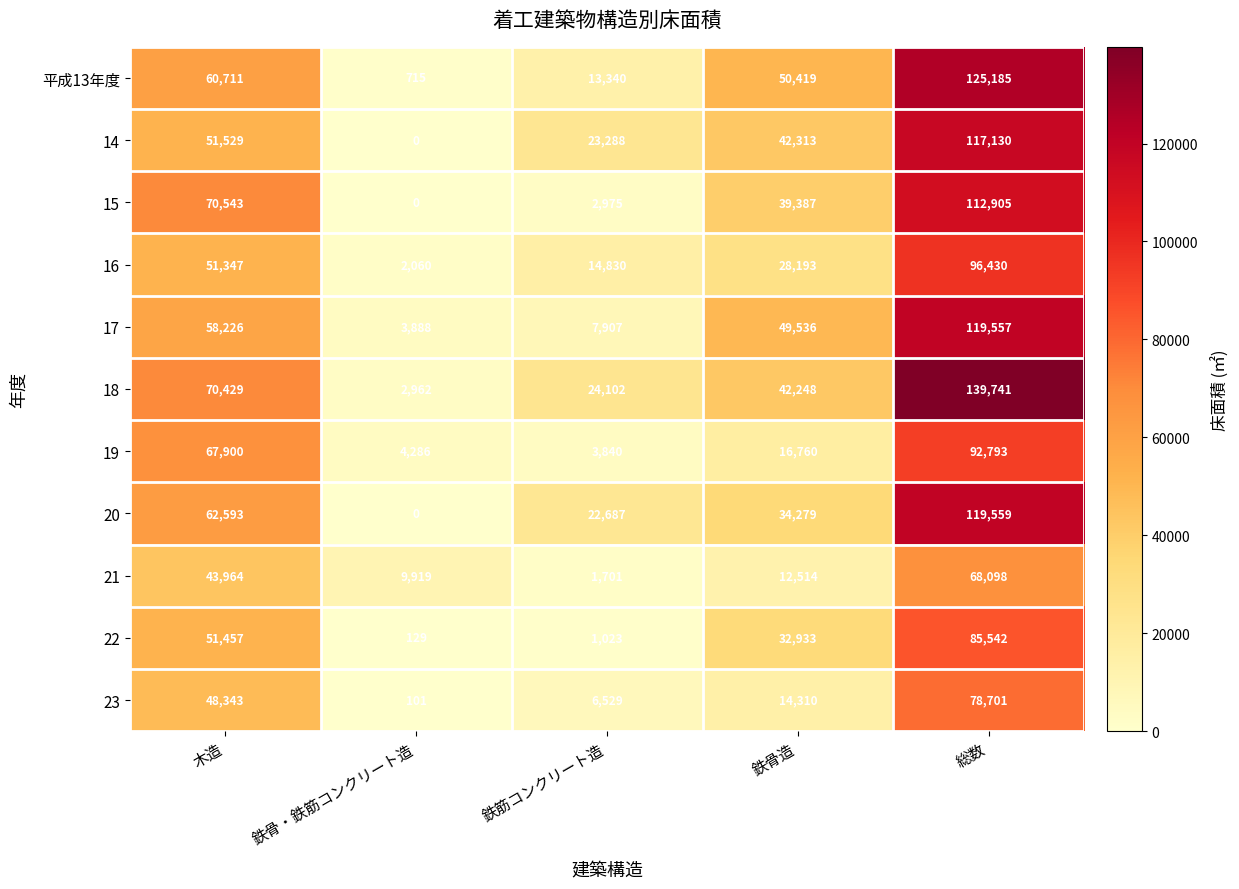

The 18 series shows 2962 at 鉄骨・鉄筋コンクリート造. True or false?

True